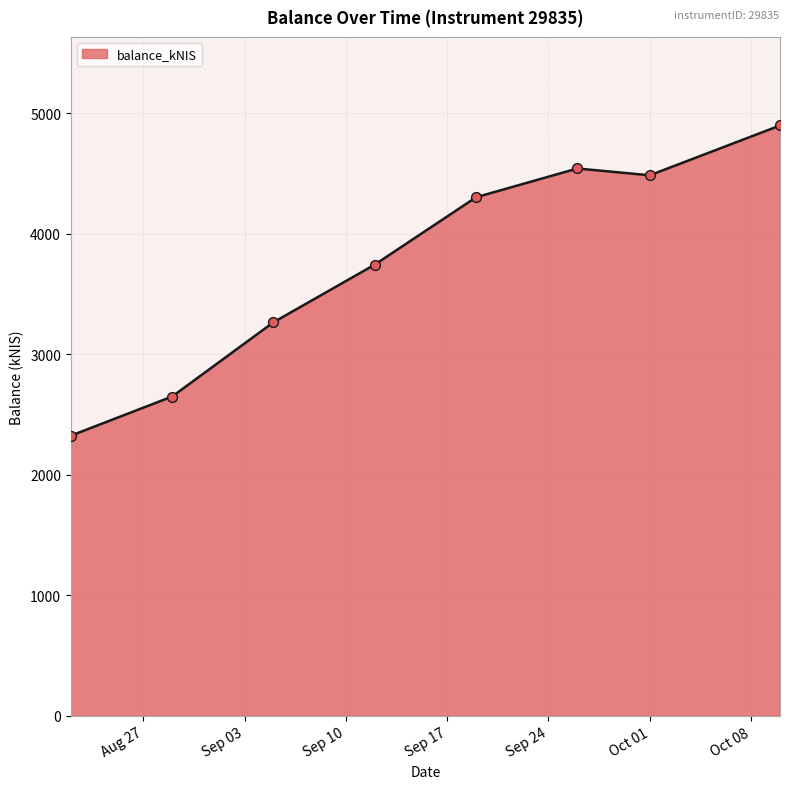

What is the difference between the maximum and minimum values?

2573.9